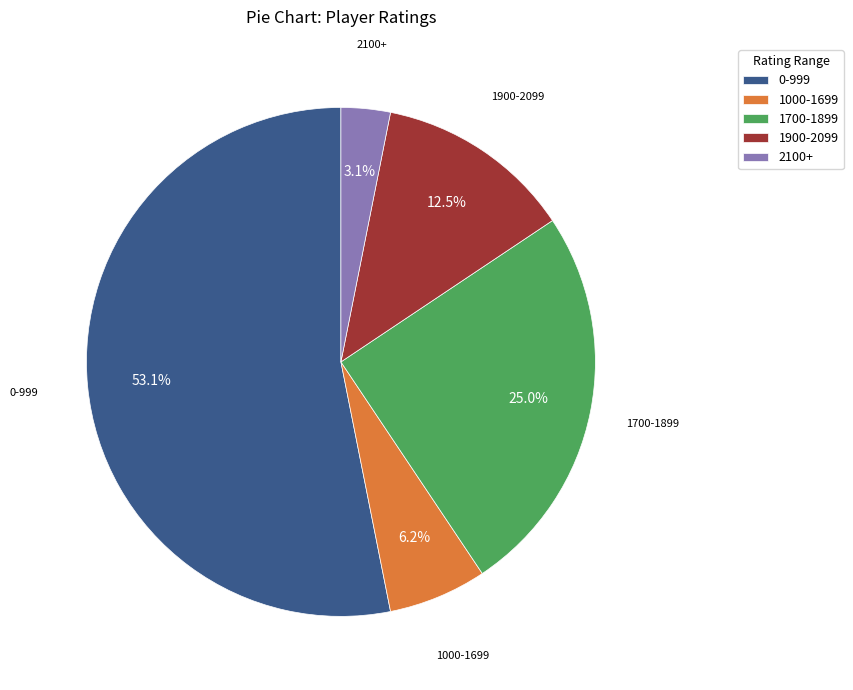

Combined, what portion of the pie is 1000-1699 and 0-999?

59.4%